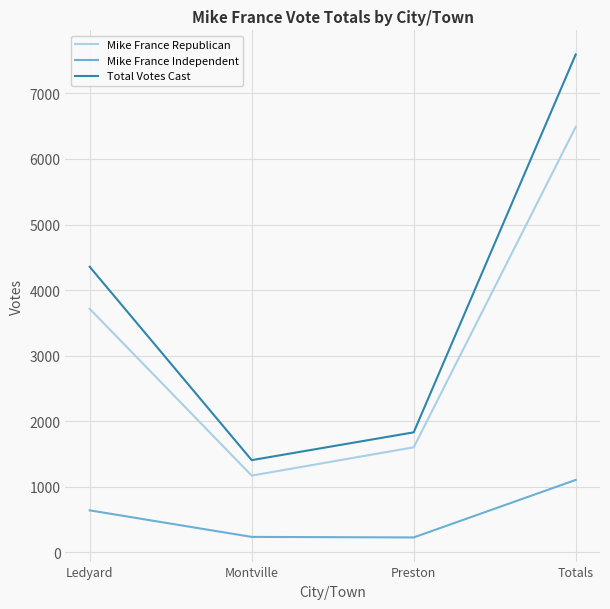

Which series has the widest spread of values?

Total Votes Cast